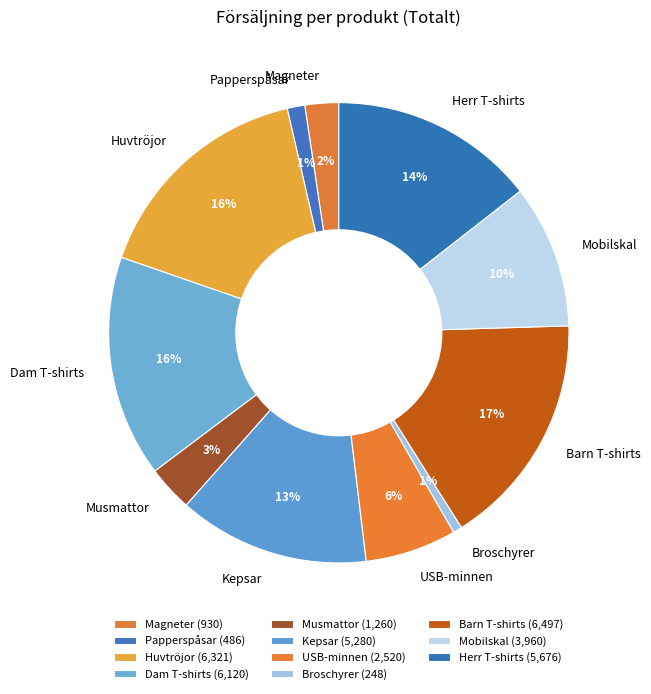

Is there any slice that represents more than half of the pie?

No